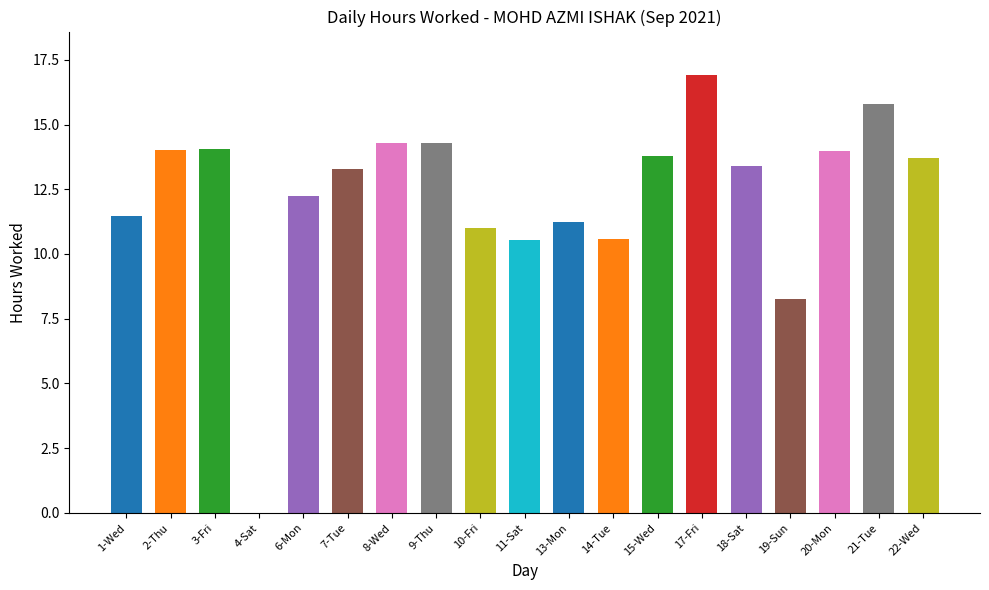

True or false: the data shows 22.0 at 3-Fri.

False